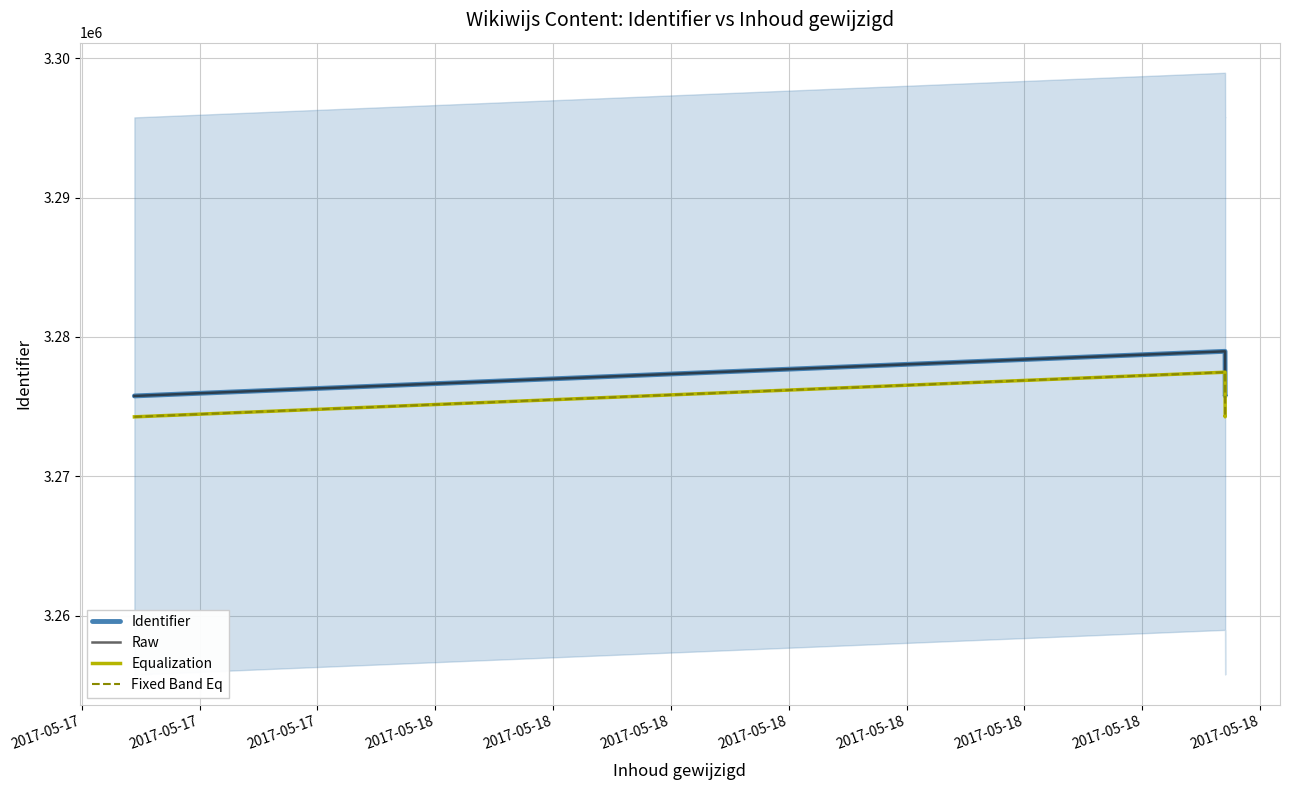

What value does the Fixed Band Eq series have at 2017-05-17, to the nearest 50?

3274250